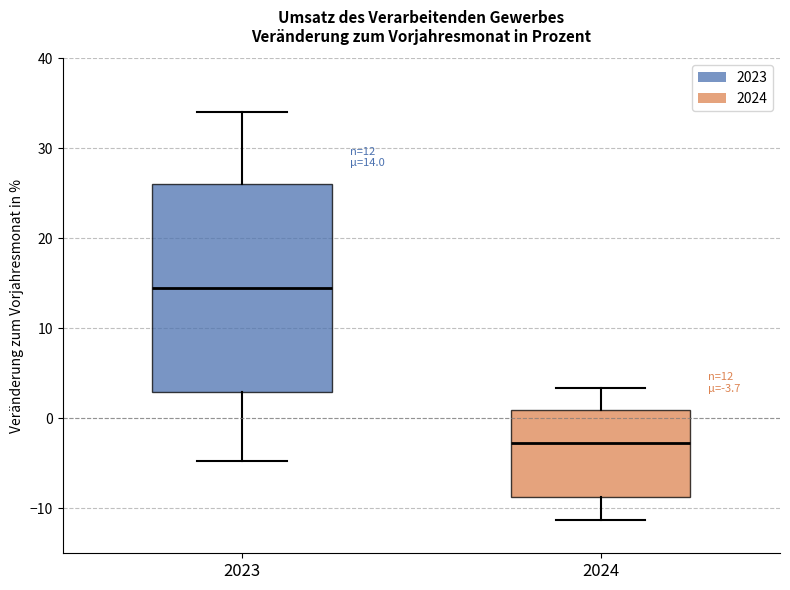

Which box has the lowest median line?

2024